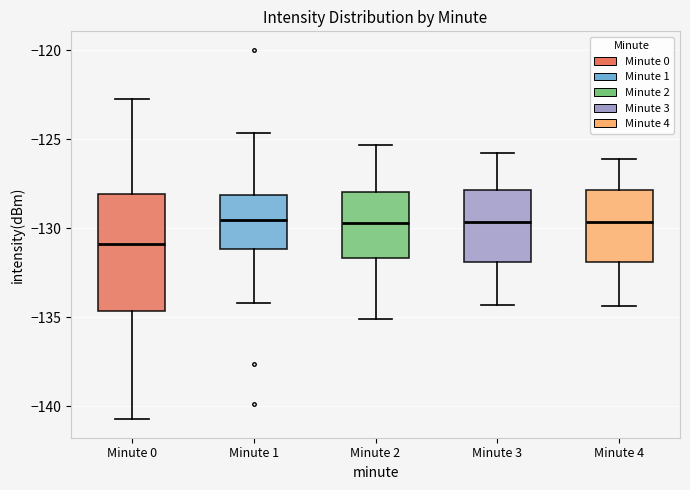

Reading left to right, read every box against the y-axis: the position of its median line, the range the box covers, and the ends of its whiskers. The values are not printed on the chart, so give them approximately, as read against the axis.

Minute 0: median -131.0, box -134.5 to -128.0, whiskers -140.5 to -122.5
Minute 1: median -129.5, box -131.0 to -128.0, whiskers -134.0 to -124.5
Minute 2: median -129.5, box -131.5 to -128.0, whiskers -135.0 to -125.5
Minute 3: median -129.5, box -132.0 to -128.0, whiskers -134.5 to -126.0
Minute 4: median -129.5, box -132.0 to -128.0, whiskers -134.5 to -126.0